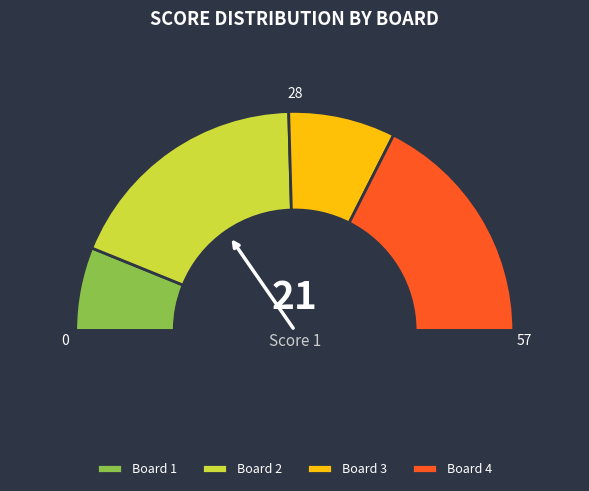

Which slice is the smallest?

Board 1